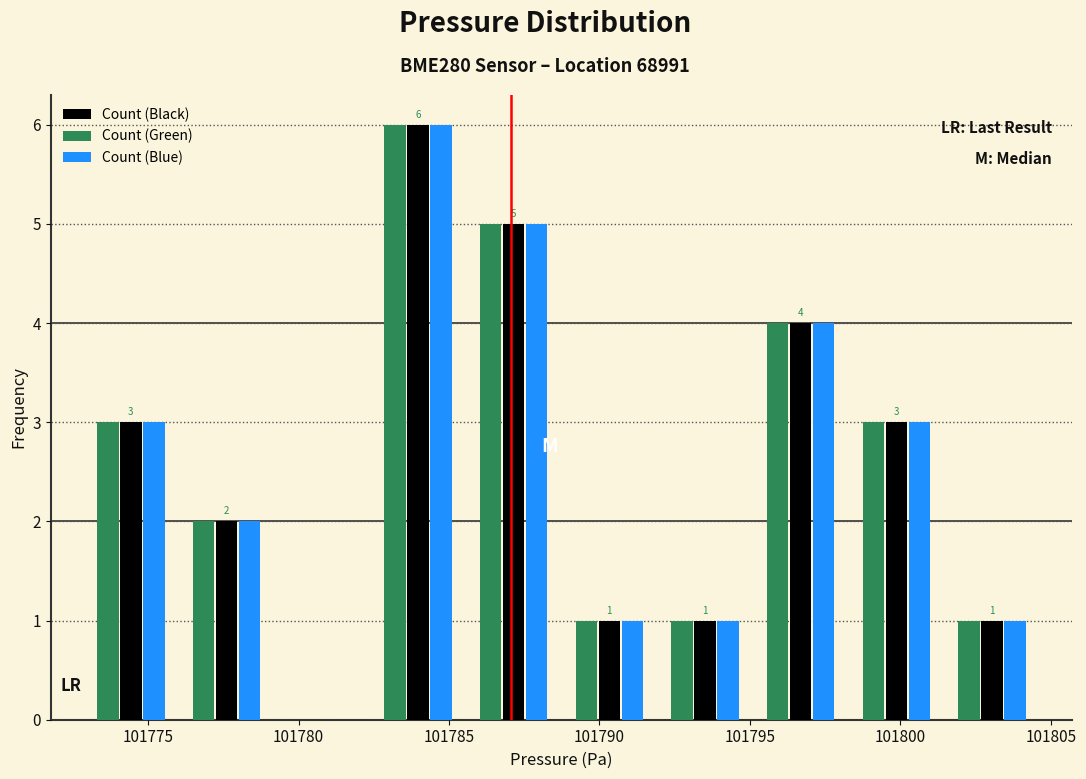

In the Count (Green) series, which range on the x-axis has the tallest bar?

101782.5 to 101785.5